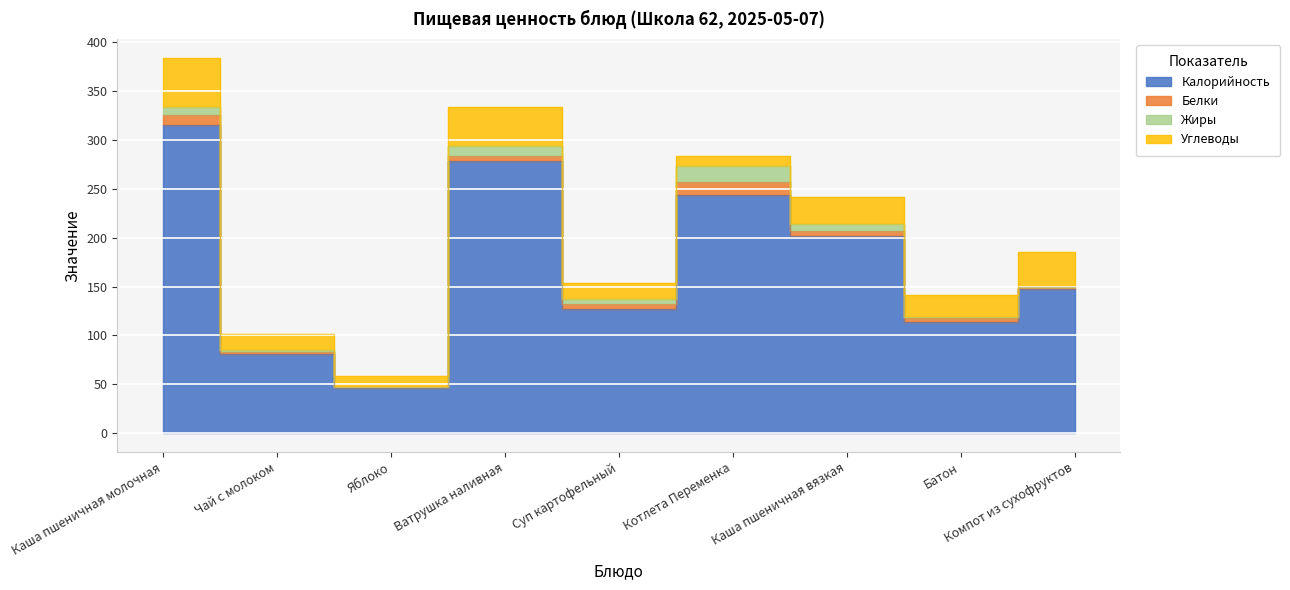

True or false: Углеводы and Калорийность intersect in this chart.

False